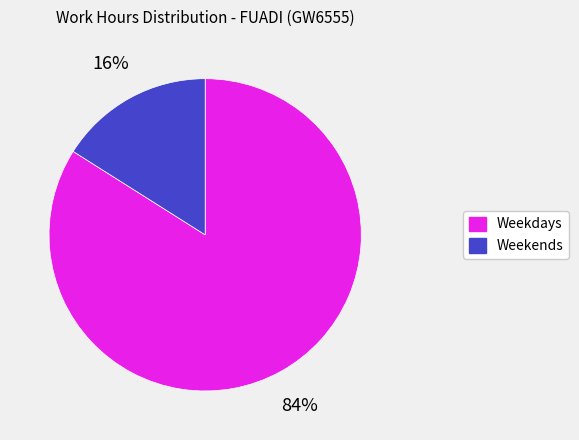

Is there a majority slice in this chart?

Yes